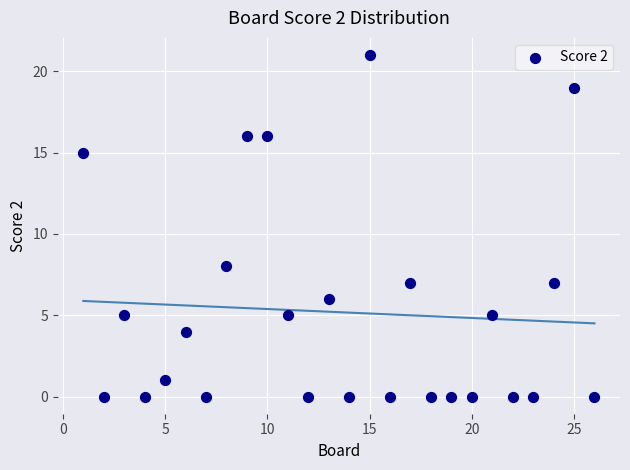

What Y value in the scatter plot is closest to 10?

8